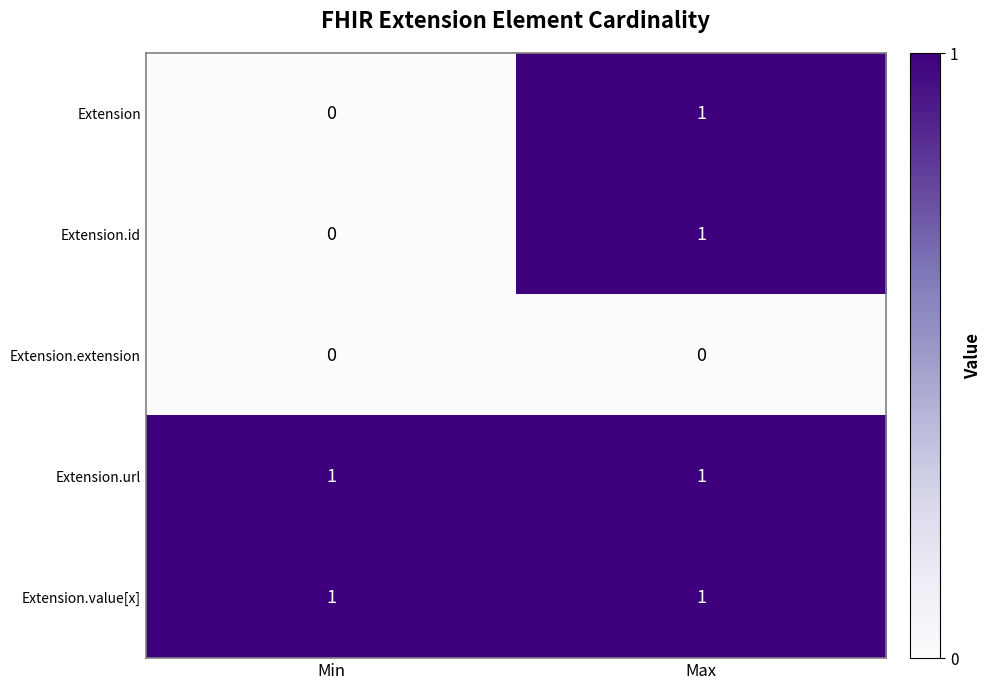

Count the number of data series in this chart.

5